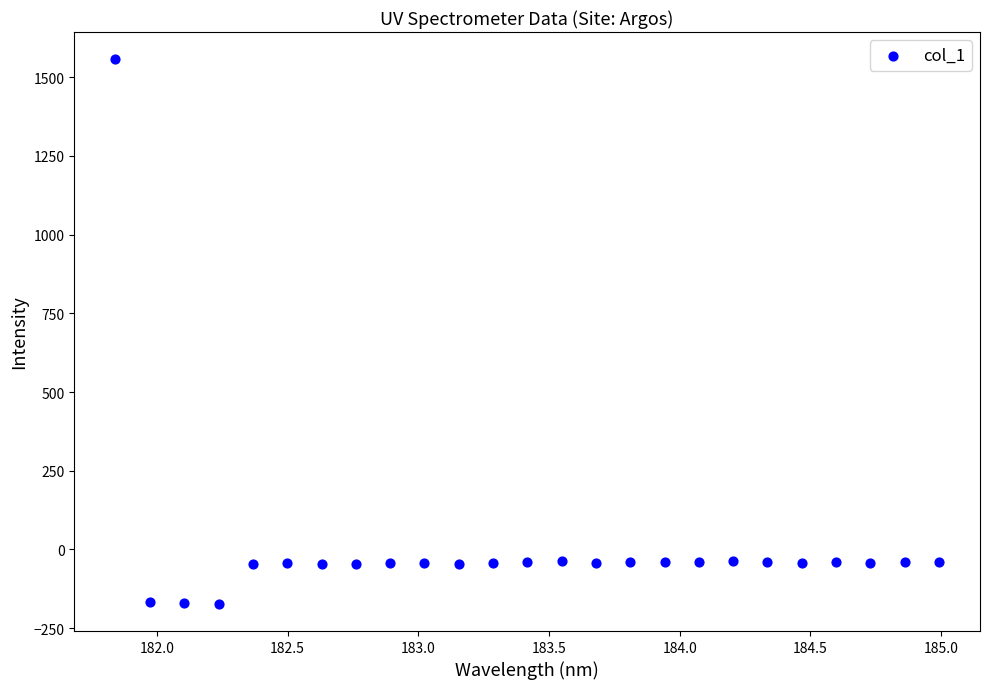

What is the range of X values (max minus min)?

3.1